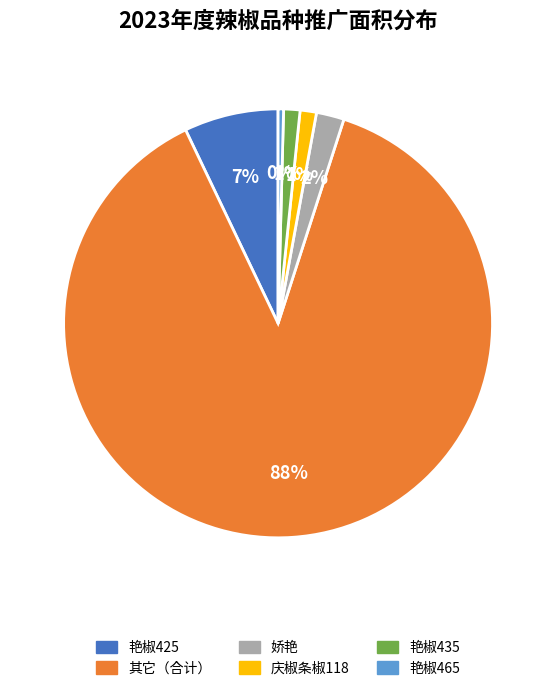

How many segments does this pie chart have?

6